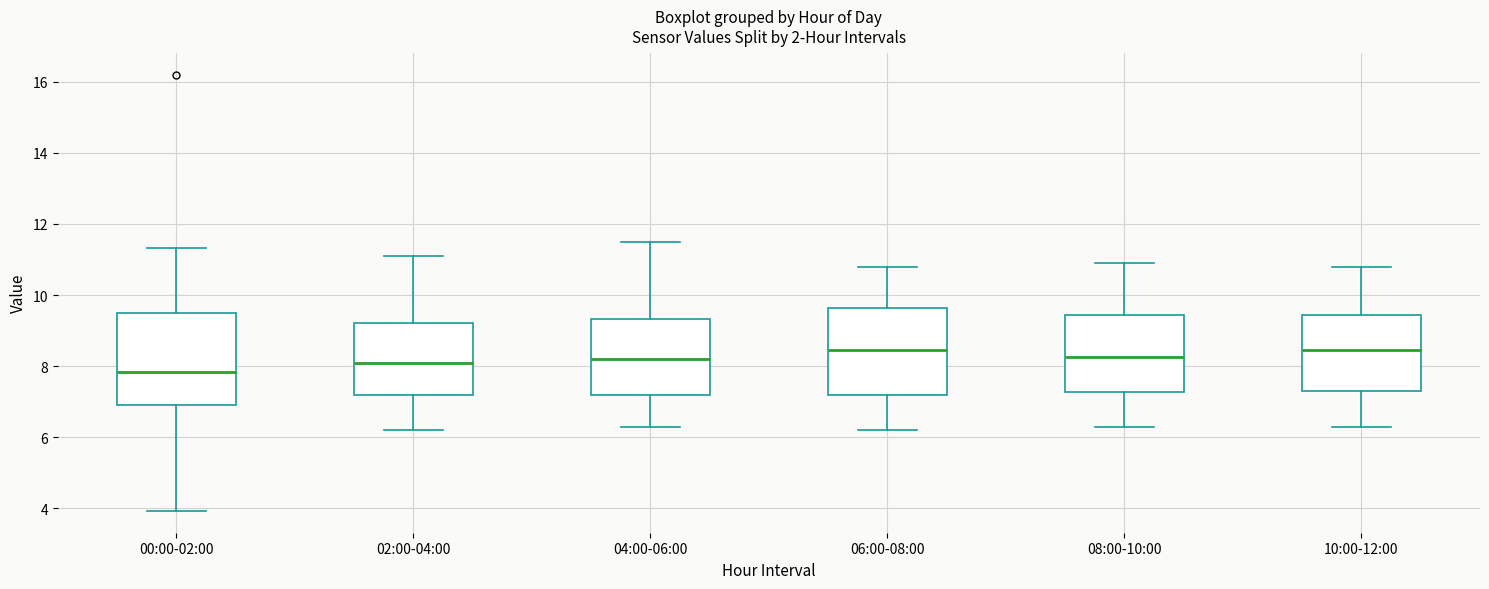

Where does the median line of the box for 10:00-12:00 sit on the y-axis? The values are not printed on the chart, so give them approximately, as read against the axis.

8.4